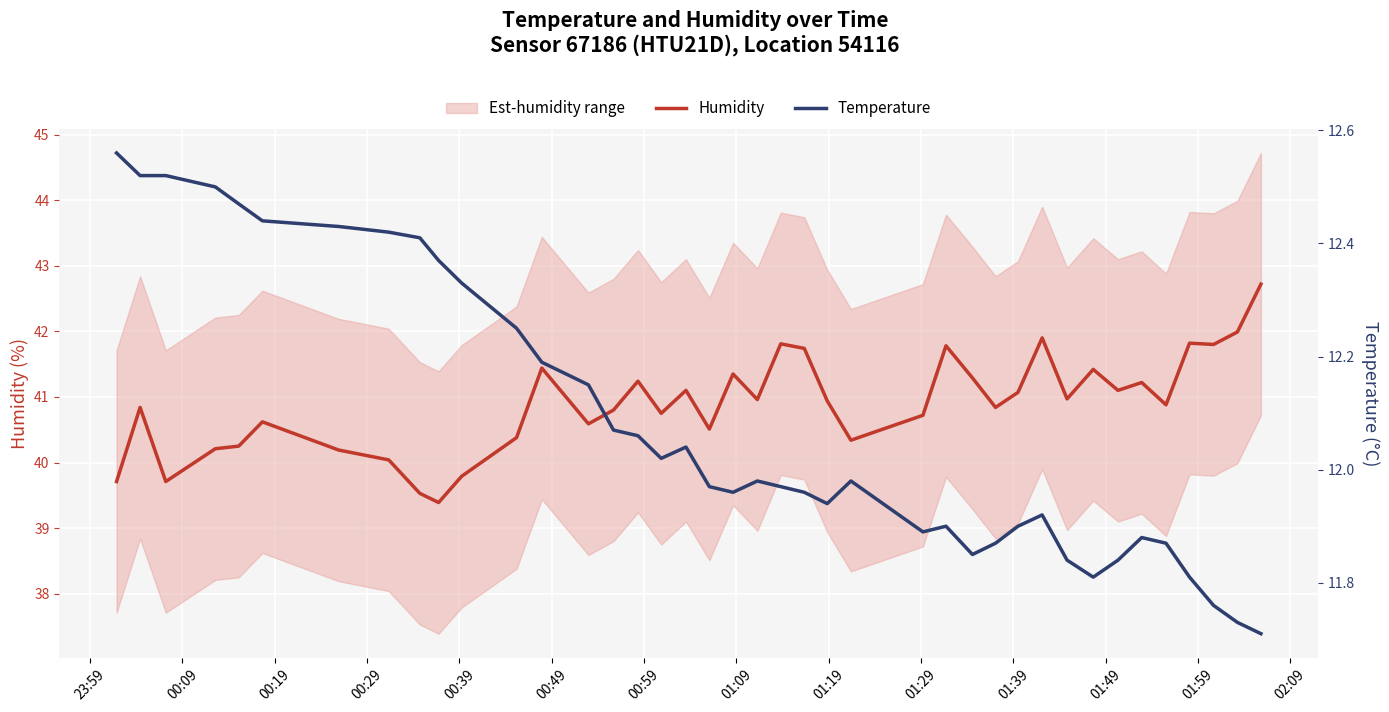

What is the lowest value of the Humidity series?

39.4